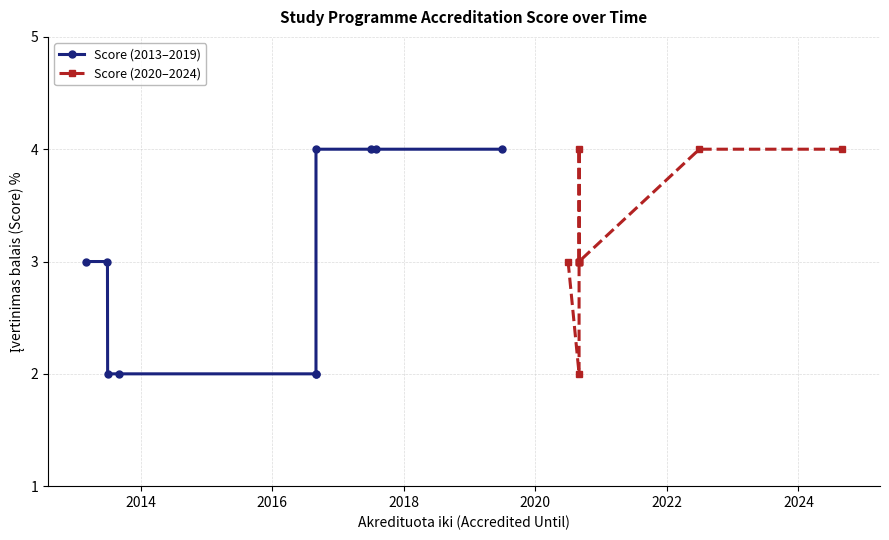

What are all the series names shown in the legend?

Score (2013–2019), Score (2020–2024)